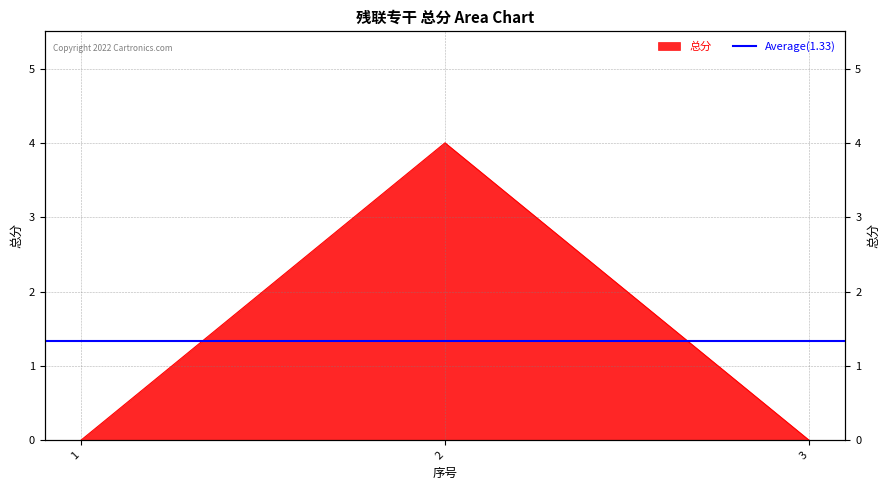

Reading right to left, list all the values displayed in this chart.

0	4	0